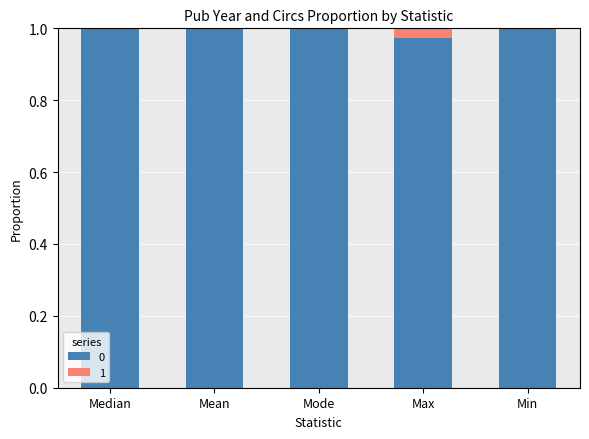

Are the bars horizontal?

No